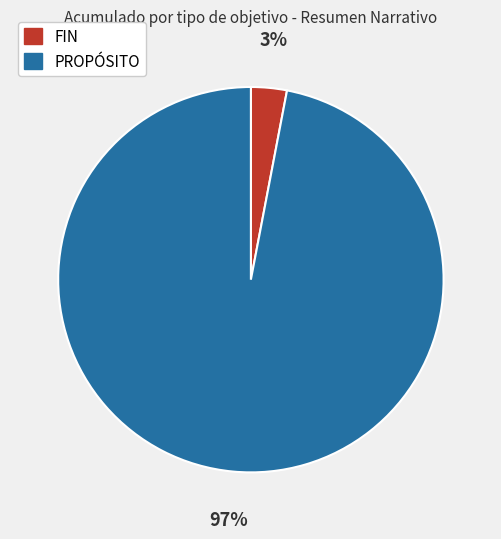

Does FIN account for over 50% of the chart?

No